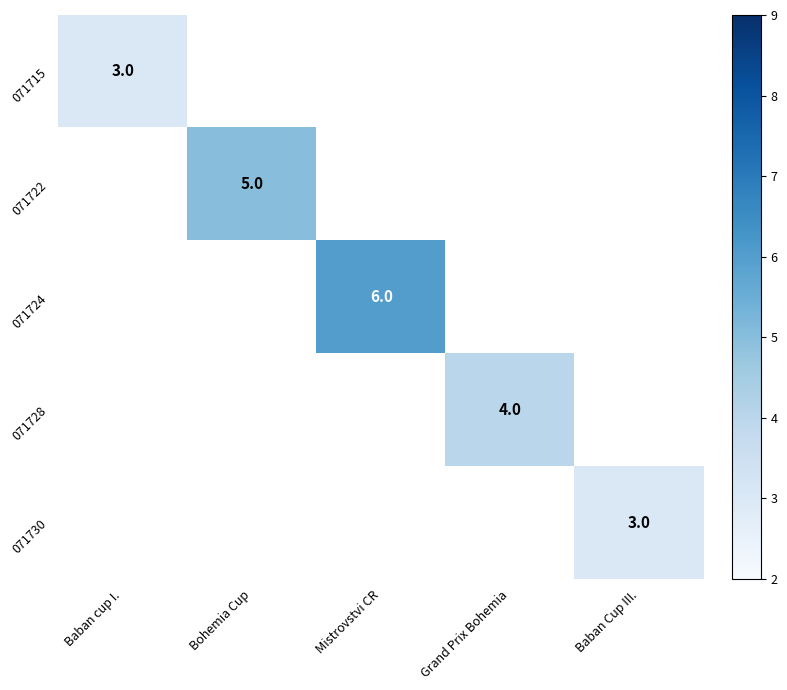

The 071730 series shows 3 at Baban Cup III.. True or false?

True